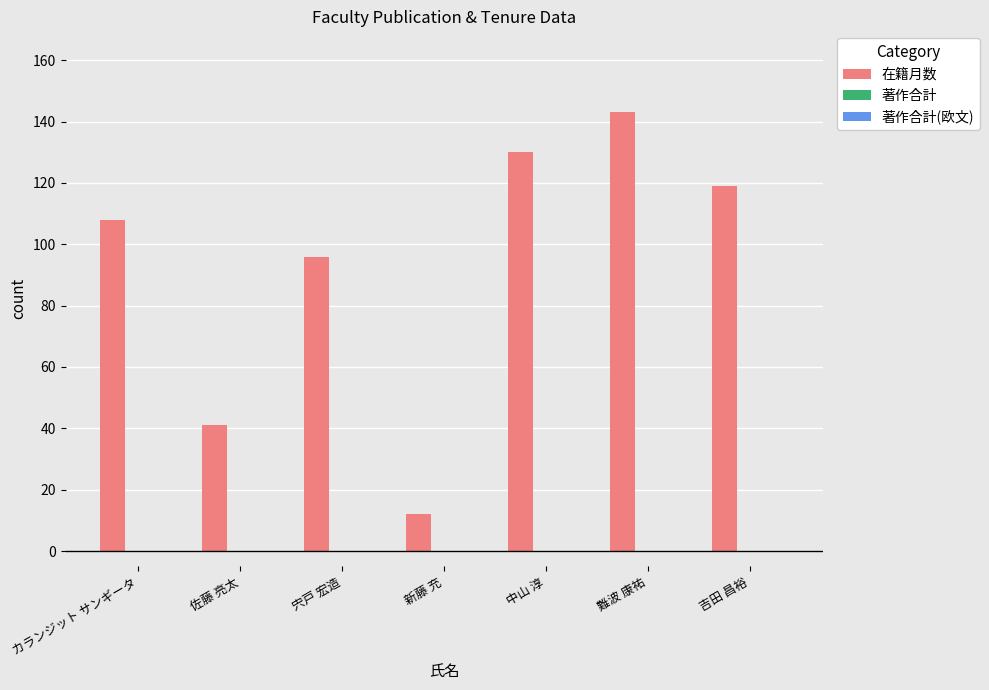

What is the ratio of the value at 難波 康祐 to the value at 吉田 昌裕?

1.2